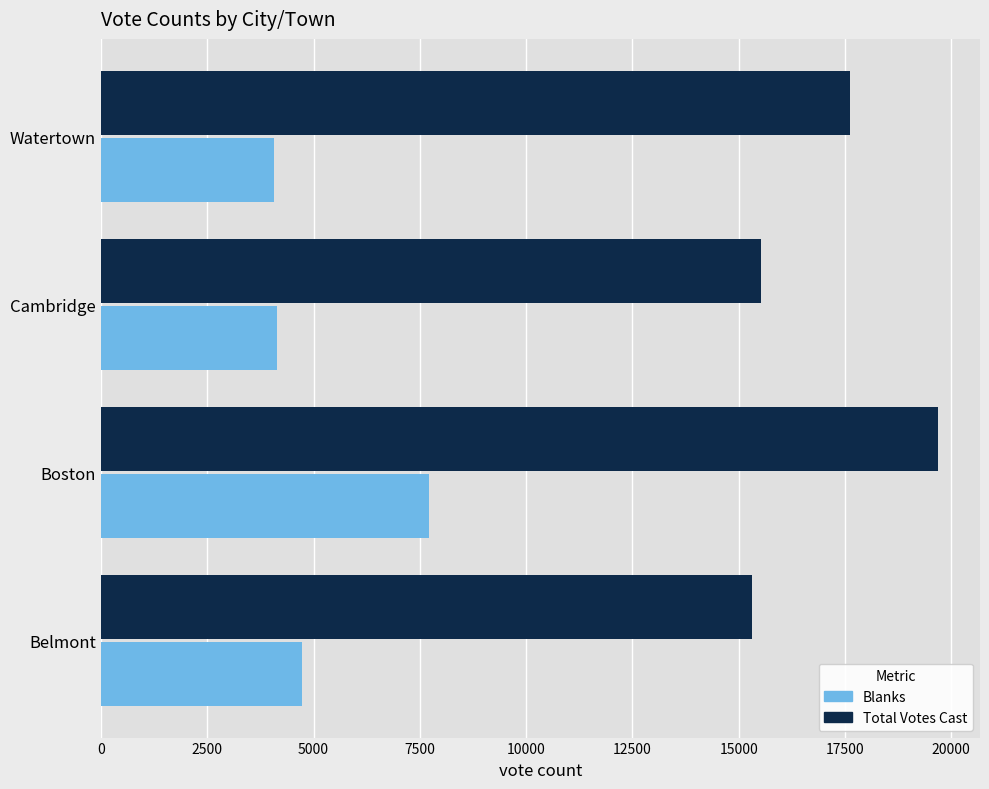

What is the minimum value for Blanks?

4058